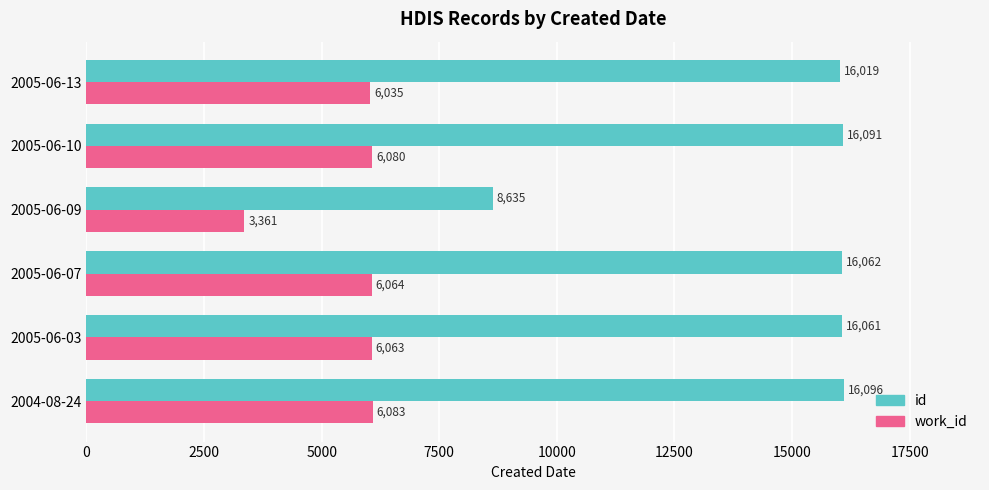

List the series in order of their overall mean, highest first.

id, work_id